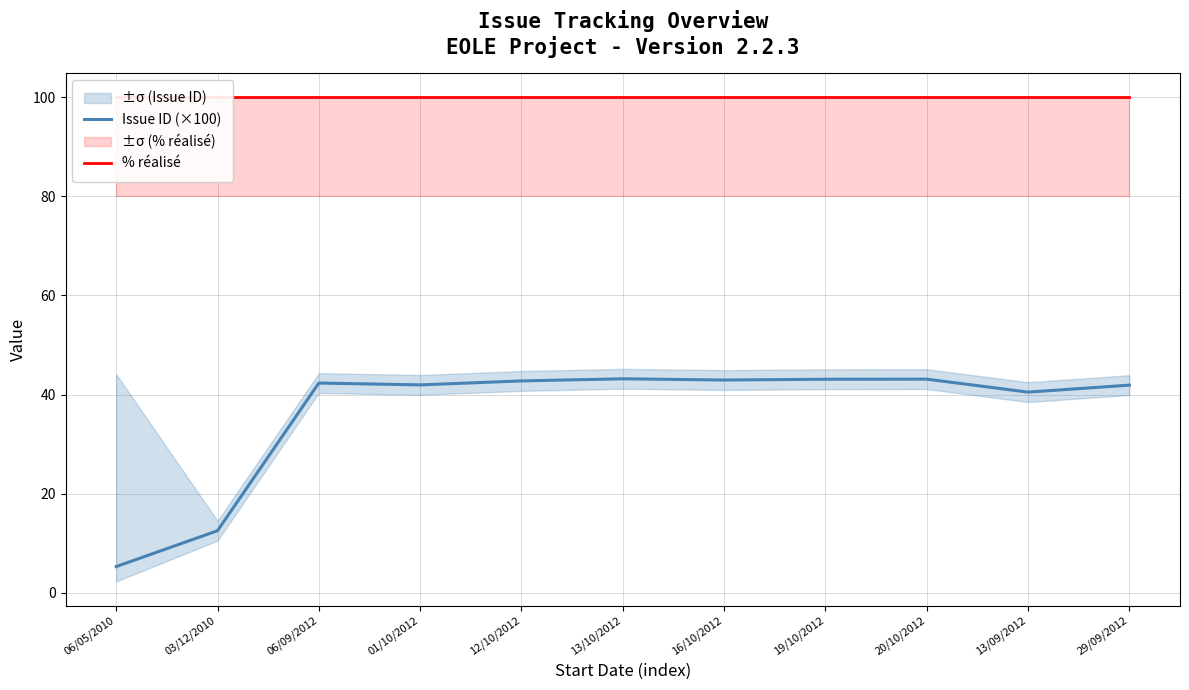

Is the value of % réalisé at 06/05/2010 greater than the value of Issue ID (×100) at 03/12/2010?

Yes